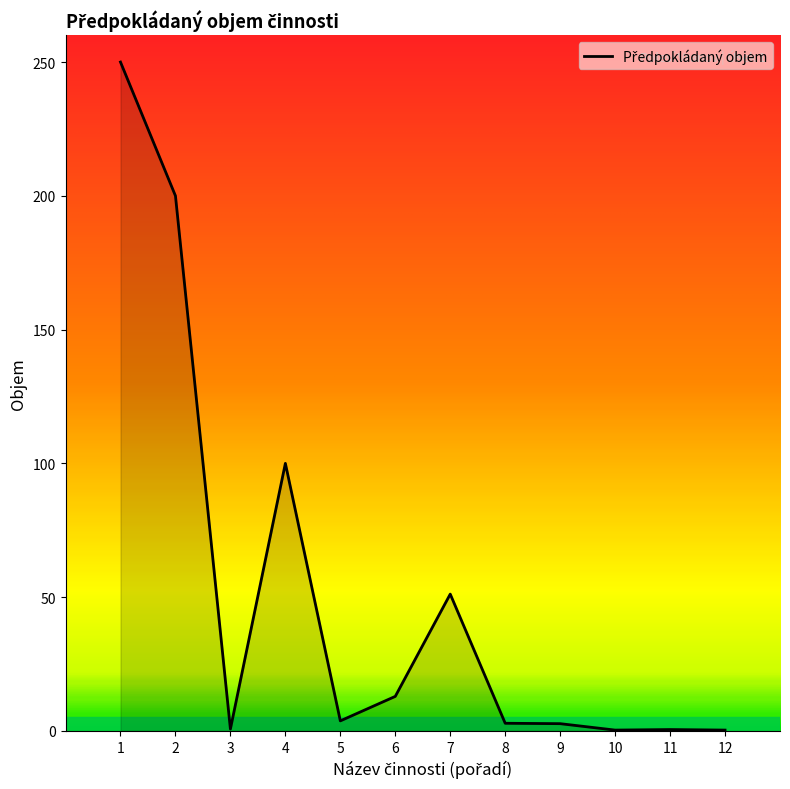

Is it true that the value at 7 is 51.1?

True